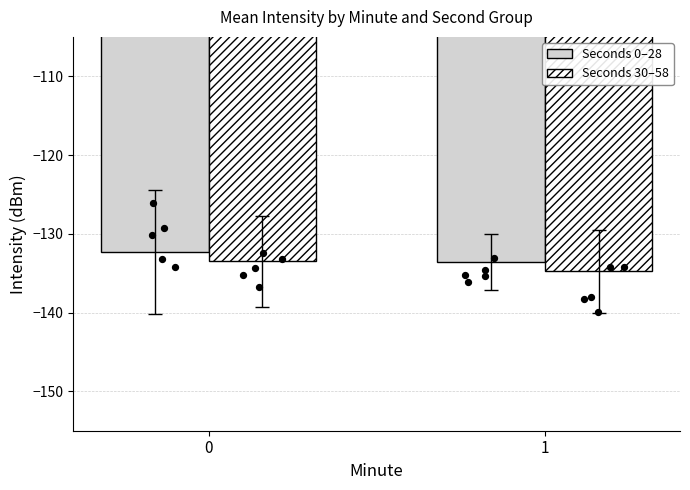

Which series contains the lowest Y value?

Seconds 30–58